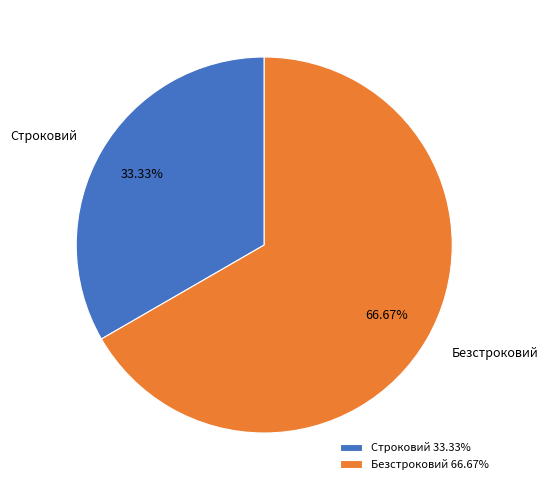

Rank the categories by value from lowest to highest.

Строковий, Безстроковий